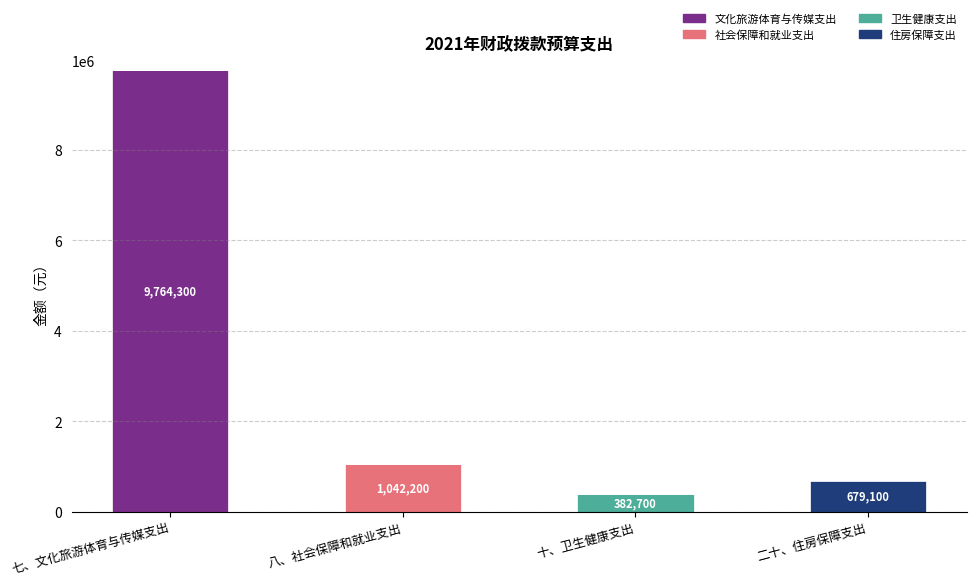

What is the maximum value for 文化旅游体育与传媒支出?

9764300